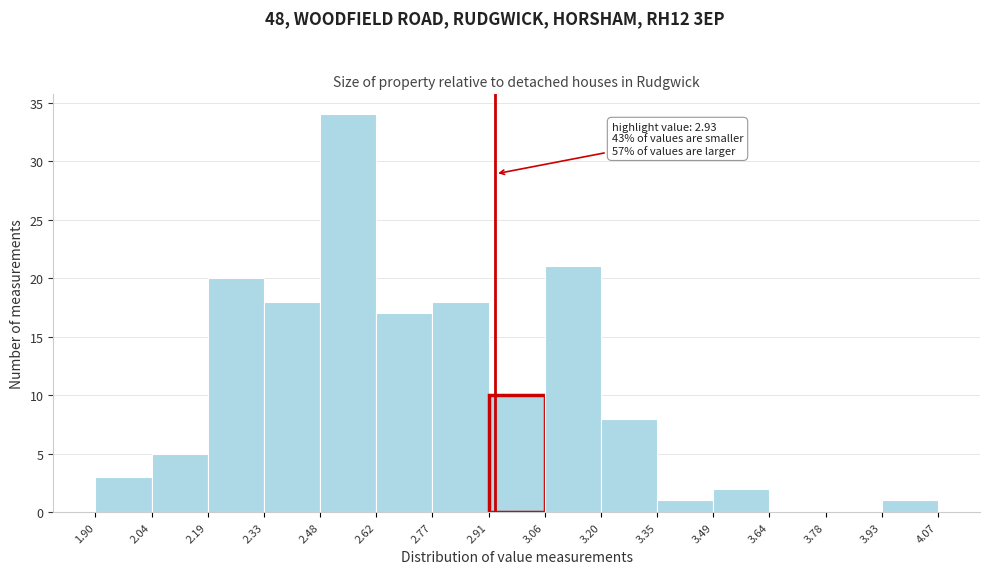

Over which range of the x-axis is the bar tallest?

2.48 to 2.62